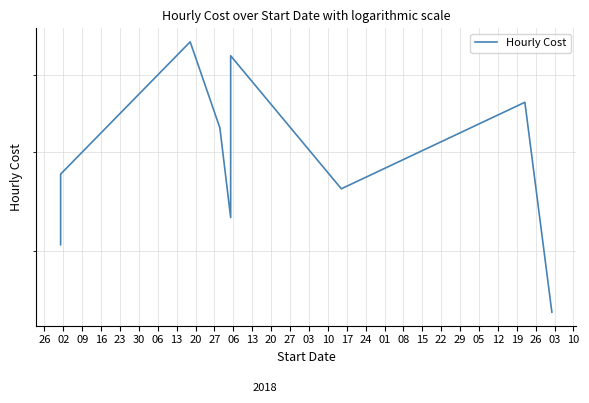

What is the value of the 6th point from the left?

33.0